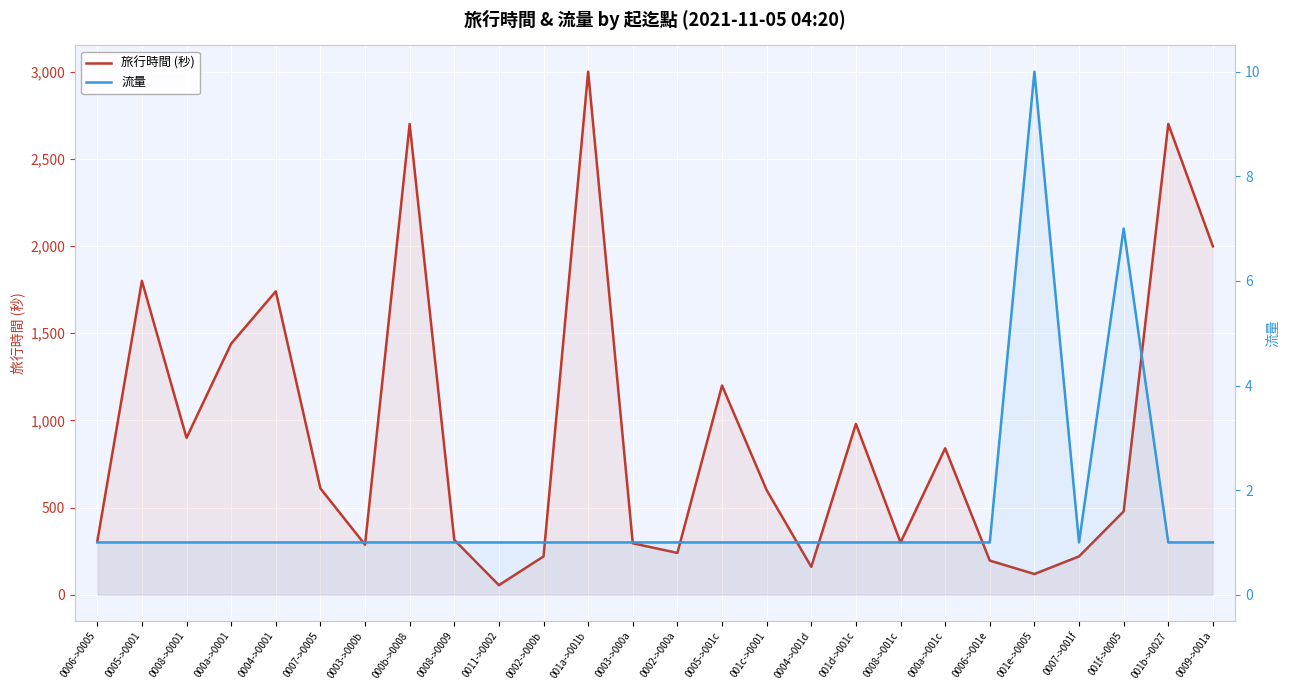

Which series has the largest total across all categories?

旅行時間 (秒)